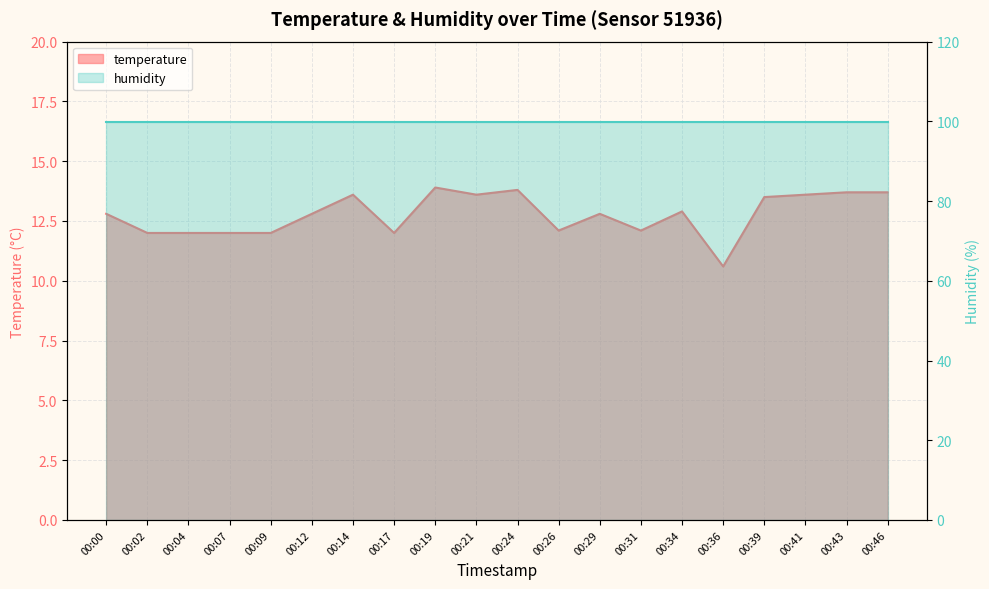

What is the approximate value at 00:41?

13.6